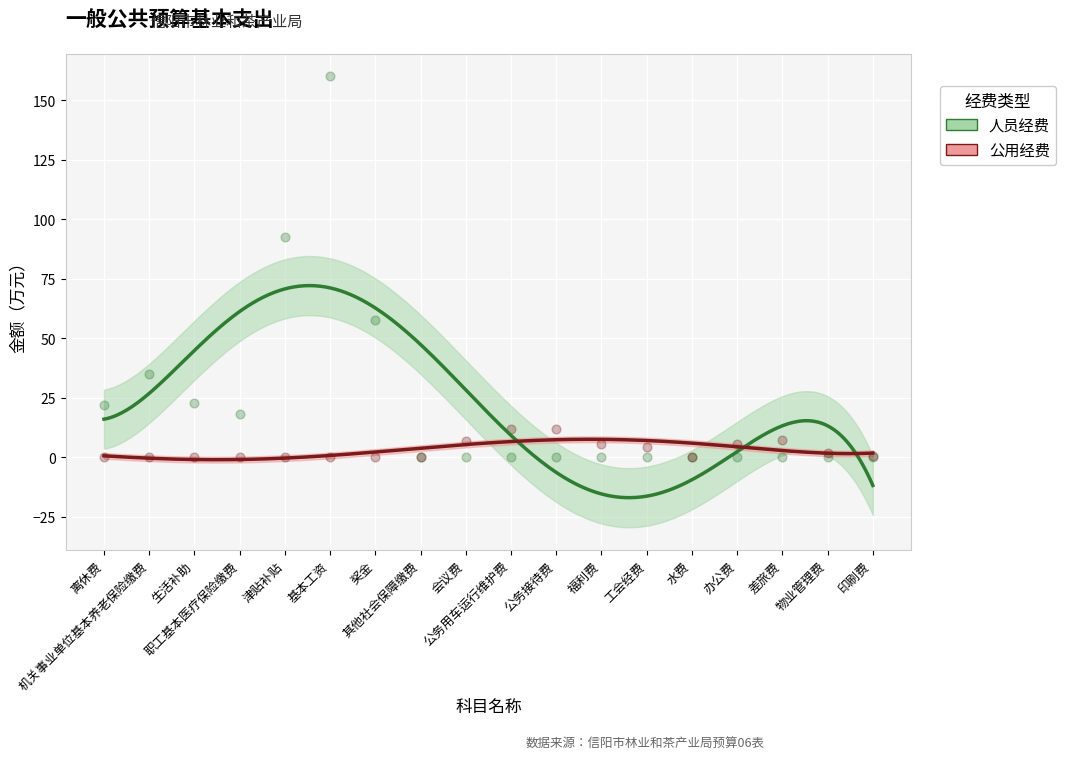

Which series contains the lowest Y value?

人员经费